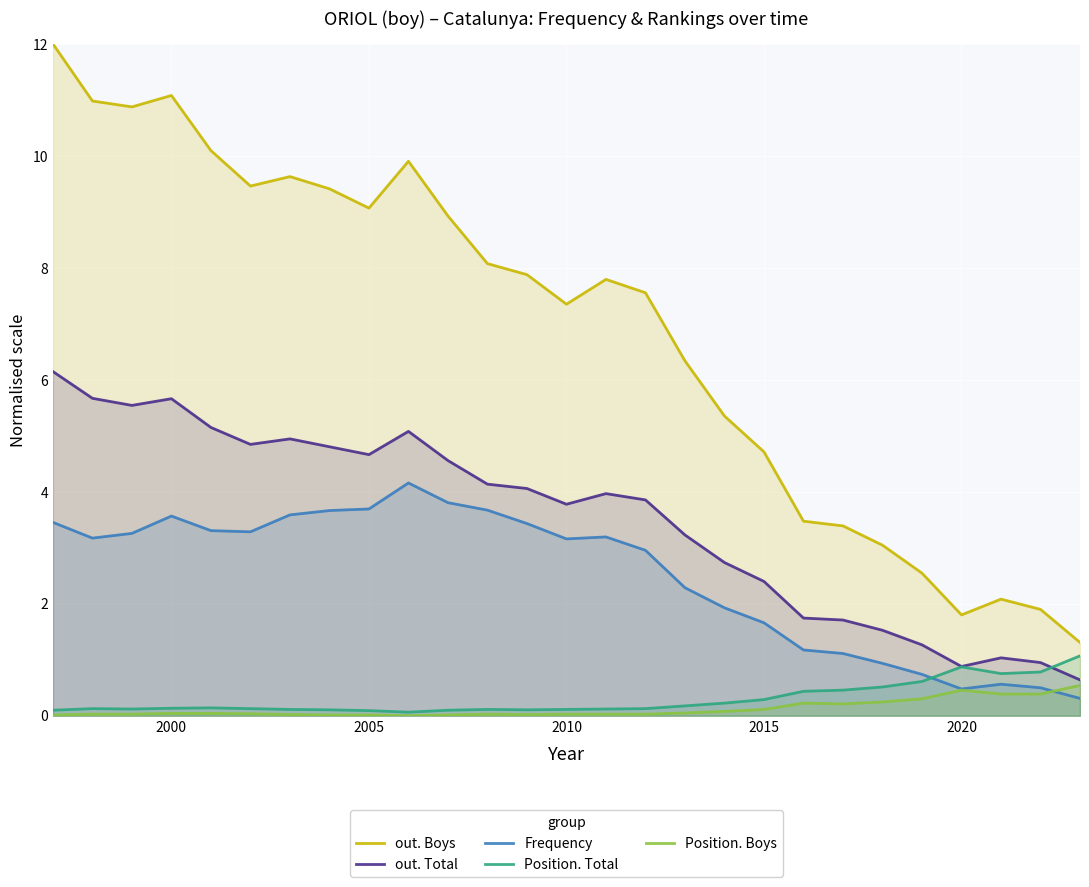

True or false: out. Total and out. Boys intersect in this chart.

False